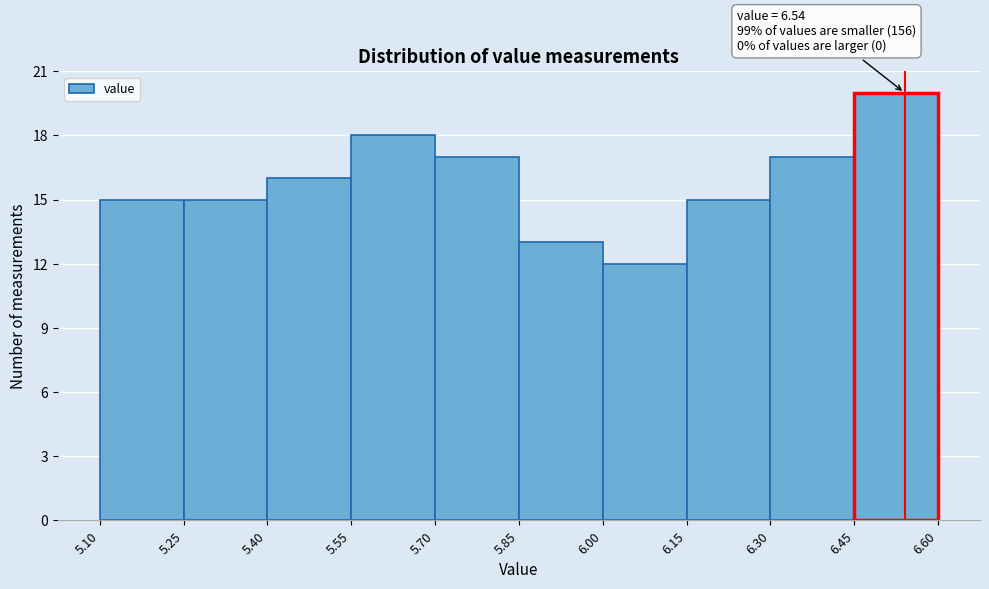

Which range on the x-axis has the tallest bar?

6.45 to 6.60